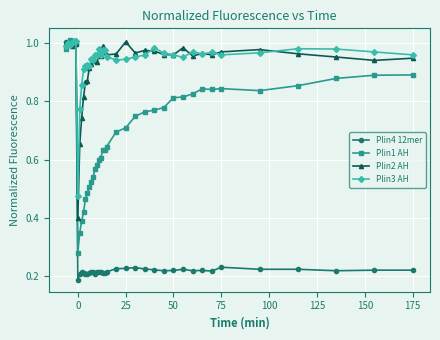

At how many categories does at least one series exceed 0?

39